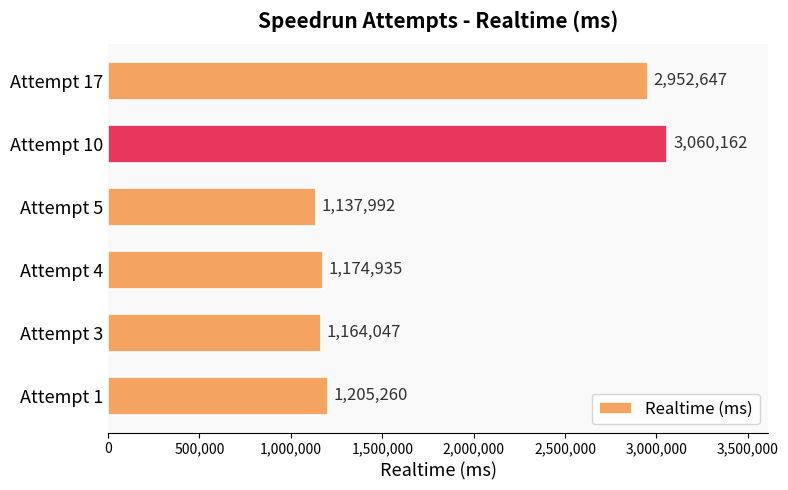

What is the difference between the maximum and minimum values?

1922170